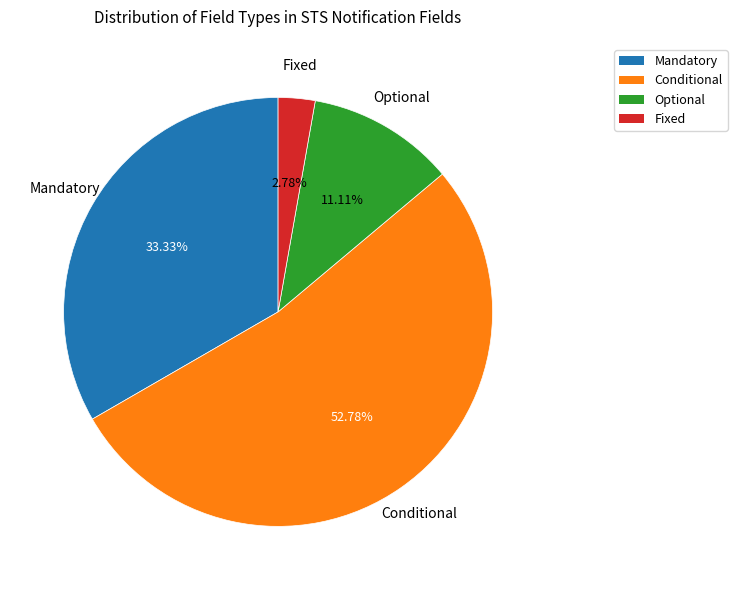

Combined, what portion of the pie is Optional and Conditional?

63.9%